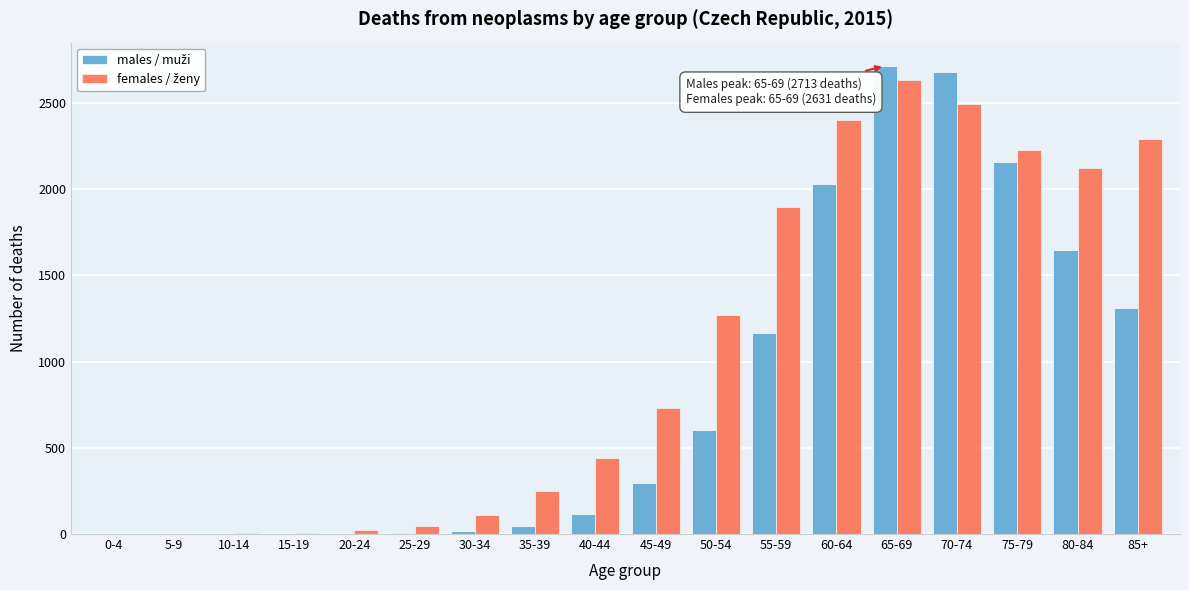

At which category is the sum across all series the highest?

65-69